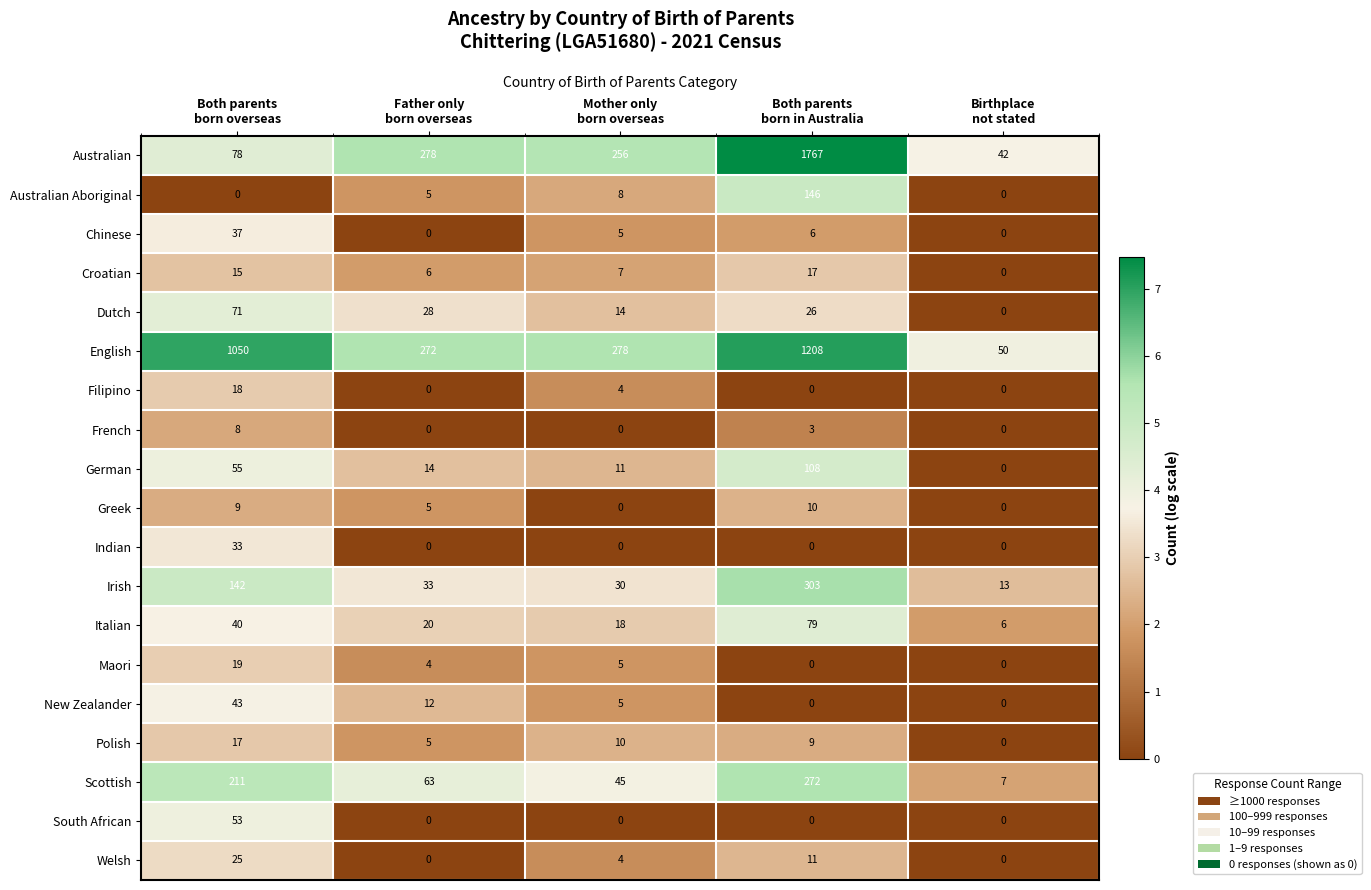

What is the maximum value shown in the chart?

1767